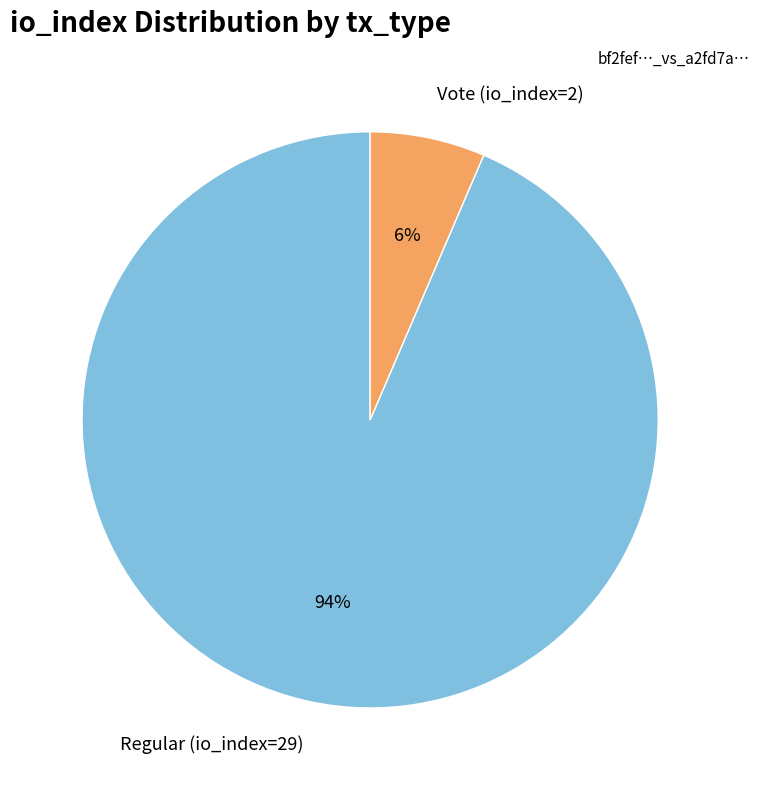

Which category has the biggest portion of the pie?

Regular (io_index=29)